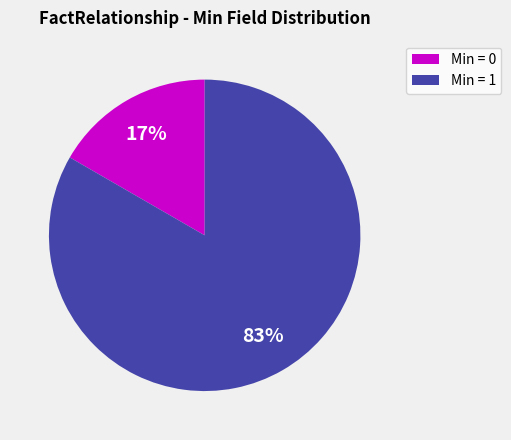

True or false: Min = 0 accounts for 17% of the total.

True